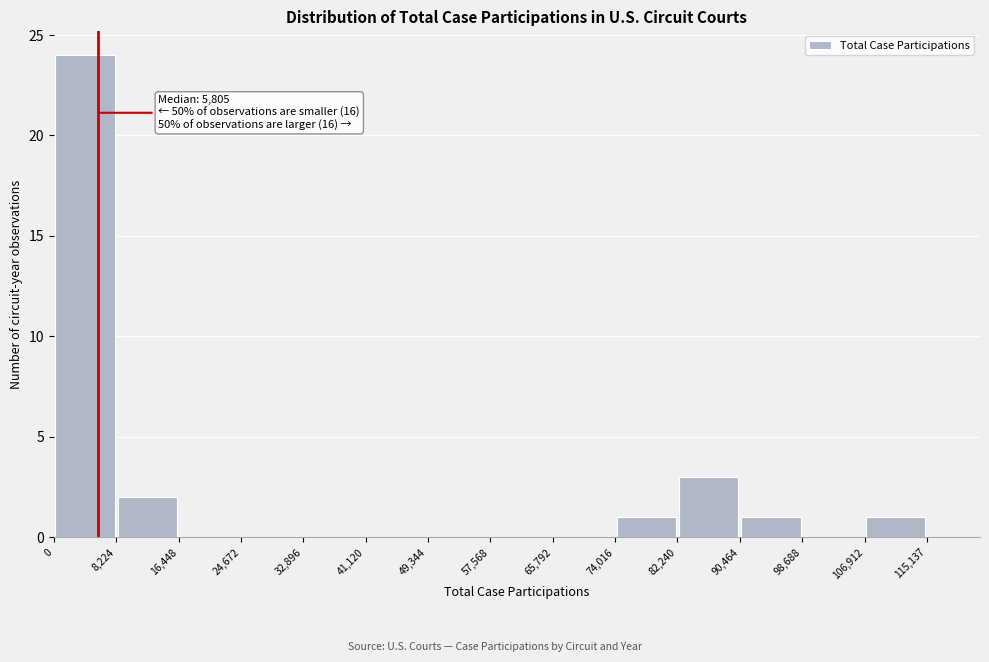

Over which range of the x-axis is the bar tallest?

0 to 8,224